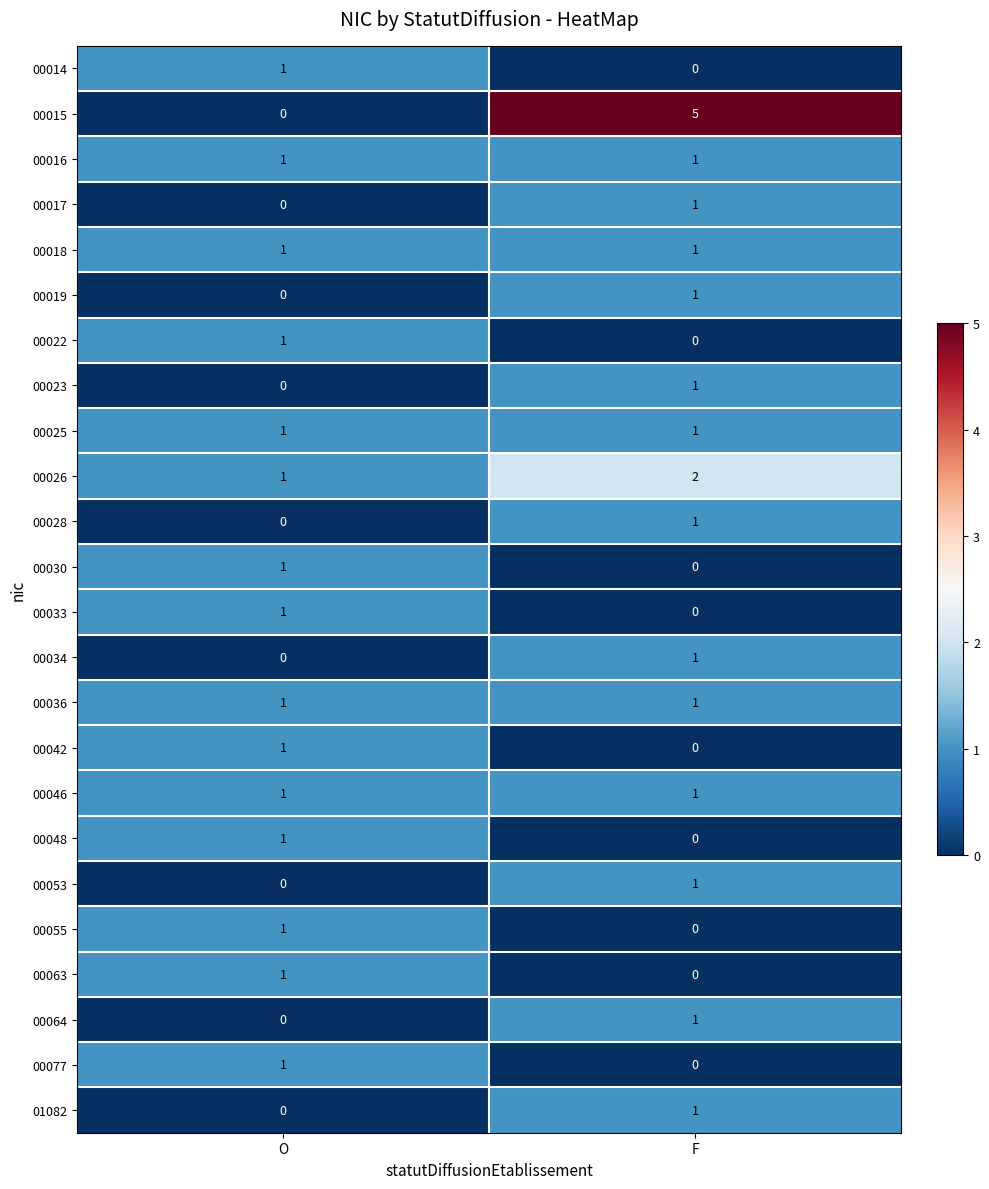

What is the total value across all series at O?

15